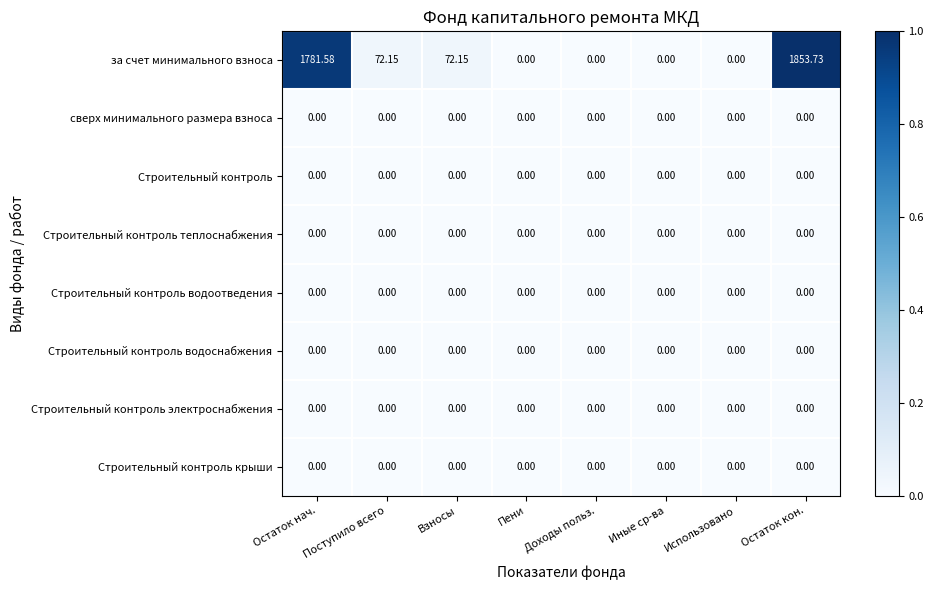

At which category does the chart reach its peak across all series?

Остаток кон.